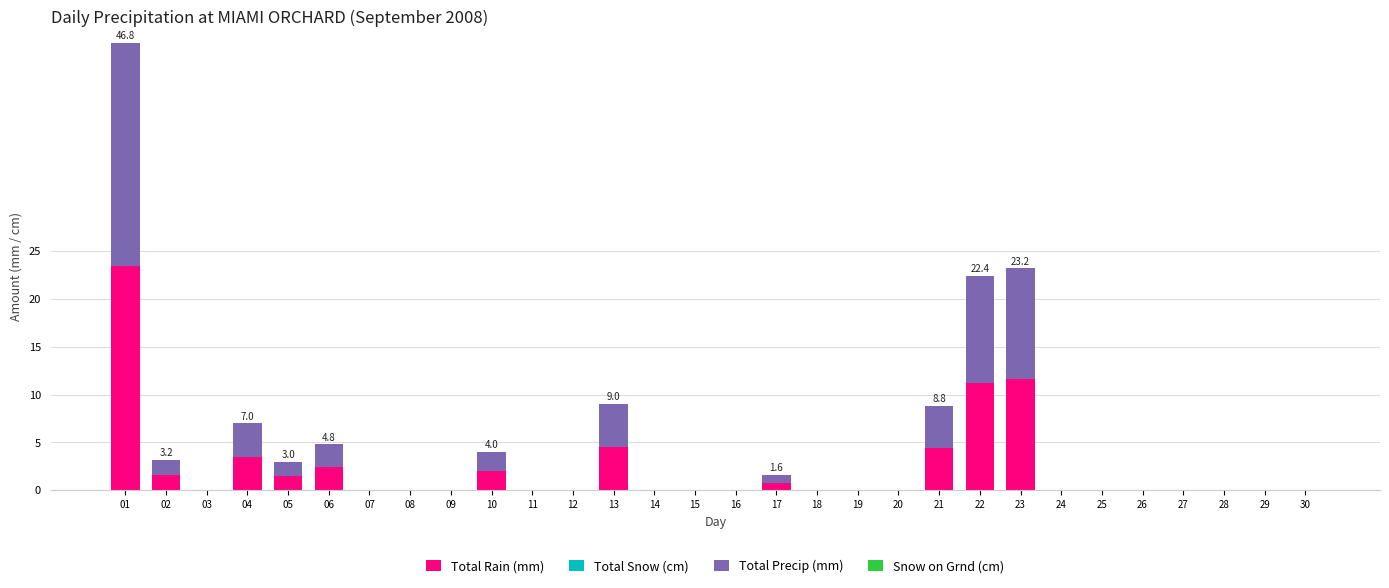

True or false: Total Rain (mm) has a value of 1.8 at 21.

False